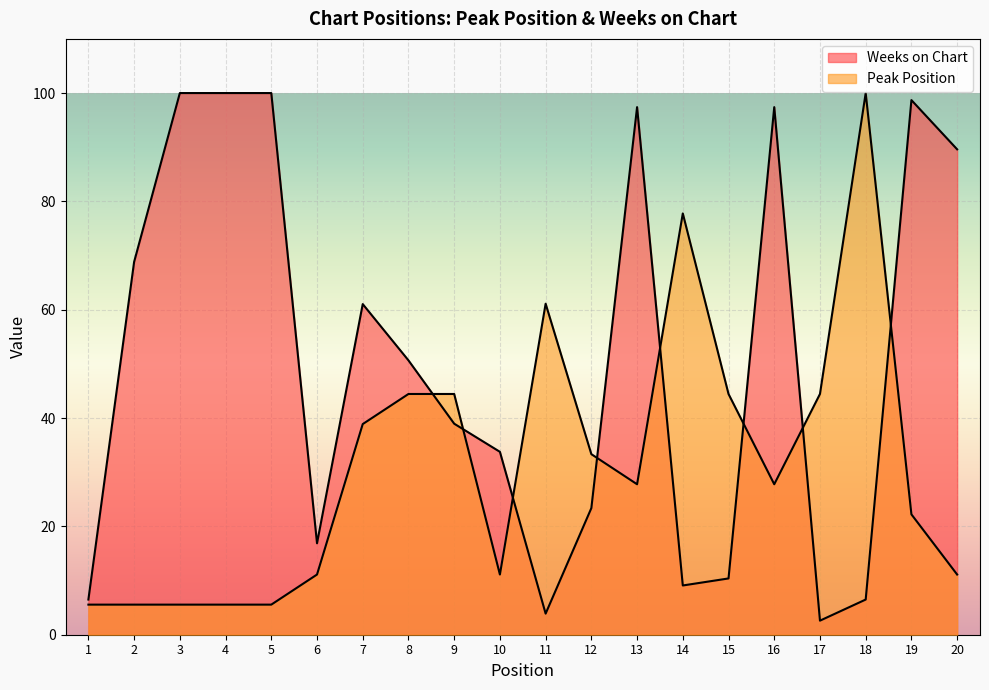

What is the sum of the Weeks on Chart values at 13 and 20?

187.0